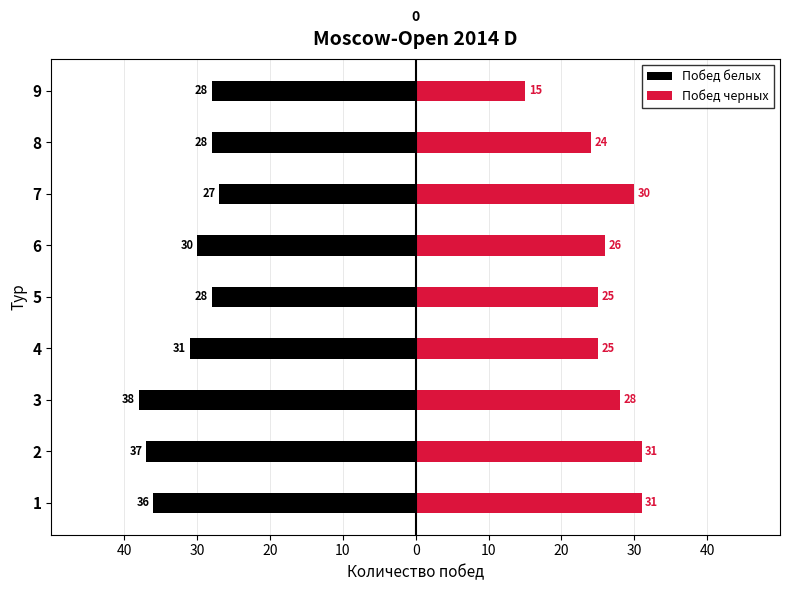

What is the minimum value for Побед черных?

15